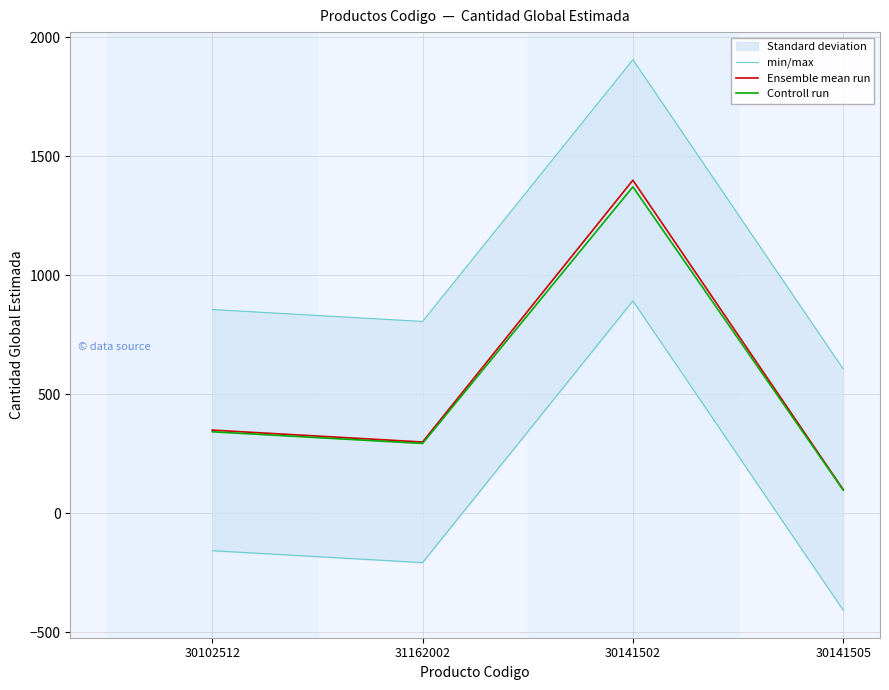

Reading right to left, extract all data points from this chart.

min/max: 606.7	1906.7	806.7	856.7
Ensemble mean run: 100.0	1400.0	300.0	350.0
Controll run: 98.0	1372.0	294.0	343.0